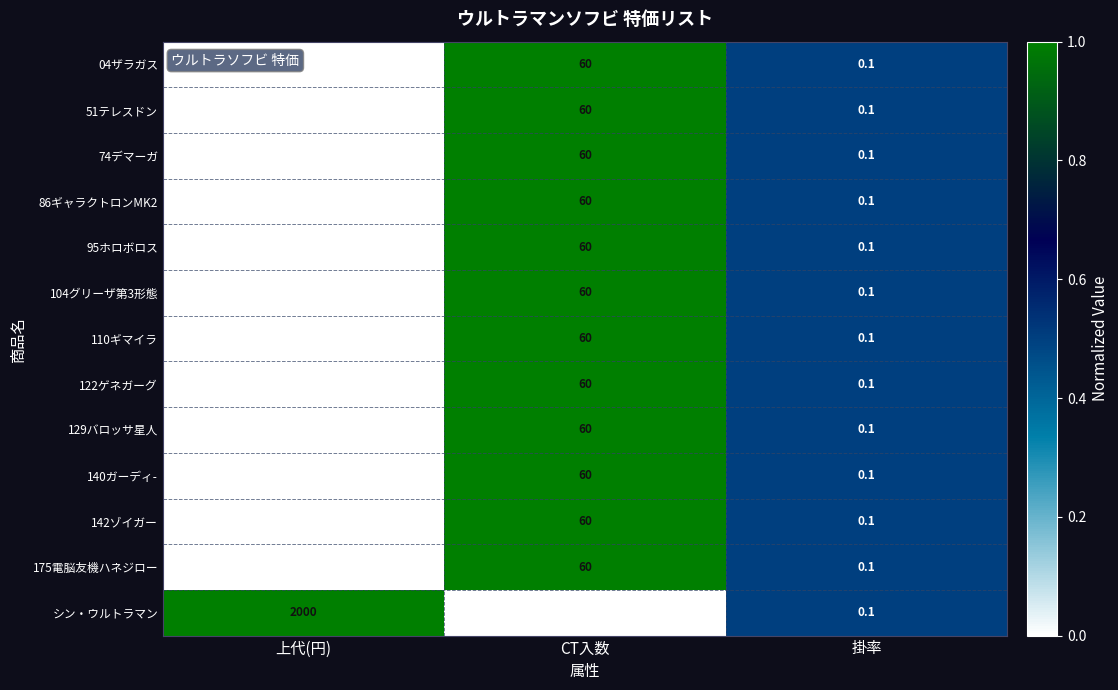

What is the difference between the maximum and minimum values in the 95ホロボロス series?

699.9